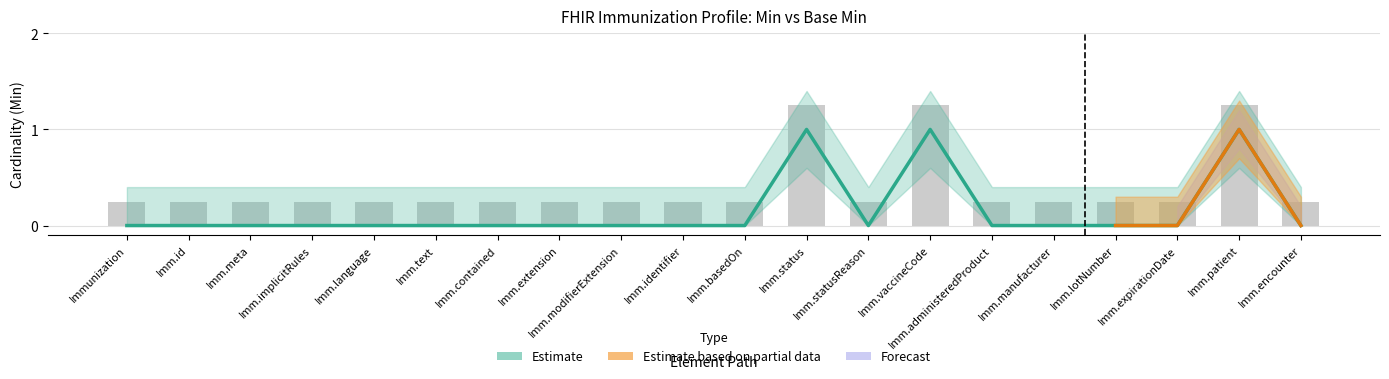

At which label is Min closest to 0?

Immunization